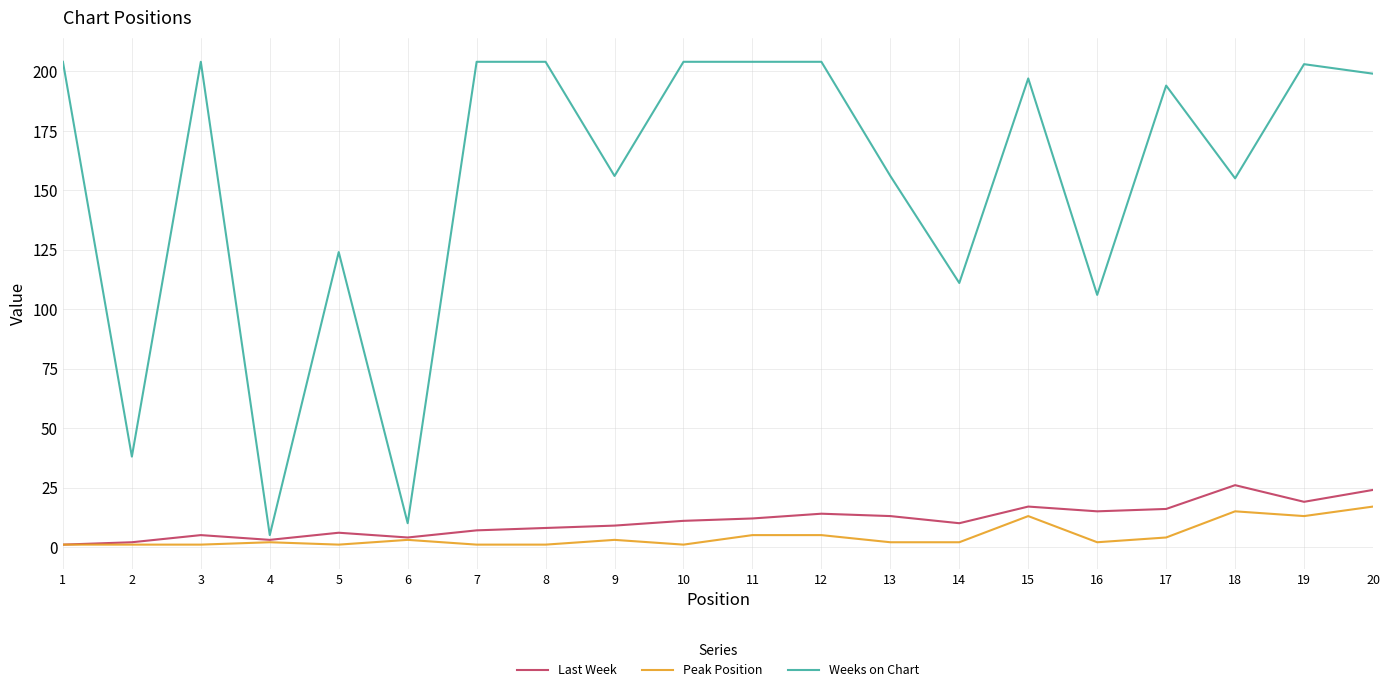

What is the difference between the Weeks on Chart values at 19 and 5?

79